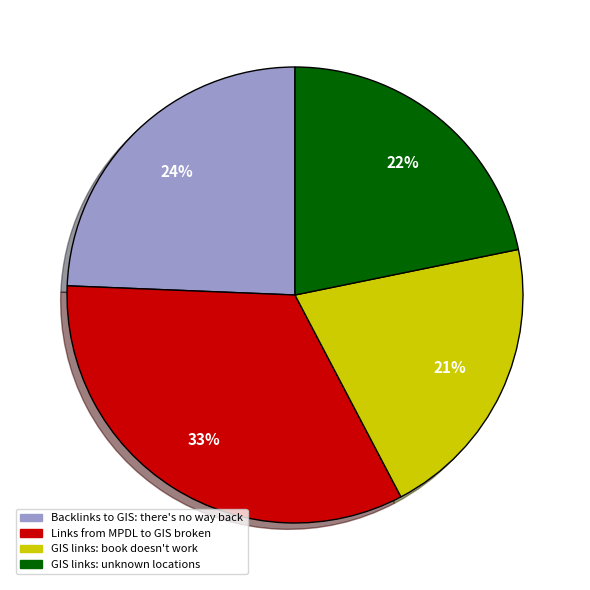

Rank the categories by value from highest to lowest.

Links from MPDL to GIS broken, Backlinks to GIS: there's no way back, GIS links: unknown locations, GIS links: book doesn't work